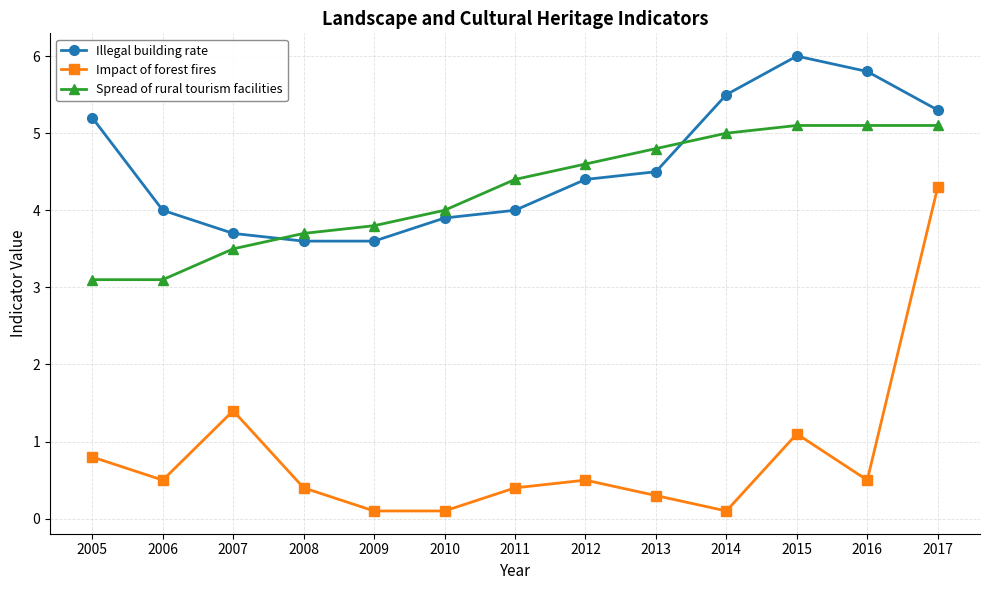

What is the total value across all series at 2010?

8.0